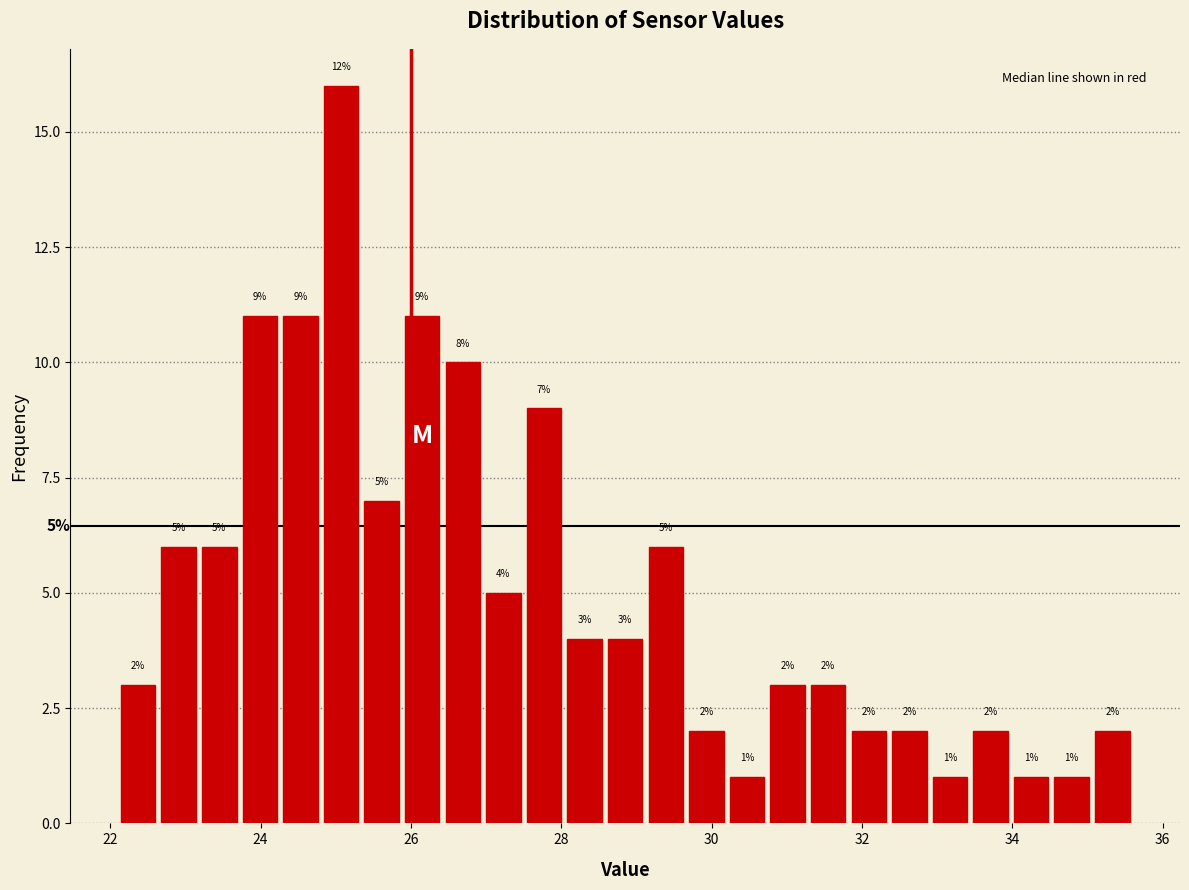

Around what value on the x-axis is the tallest bar? Give the approximate position of its centre, as read against the axis.

25.0